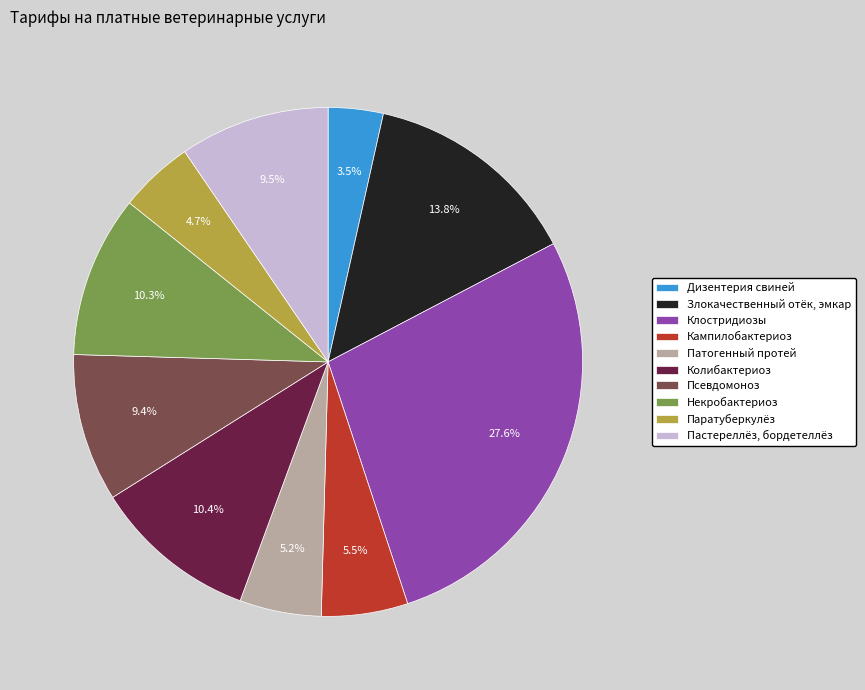

How many slices are in this pie chart?

10